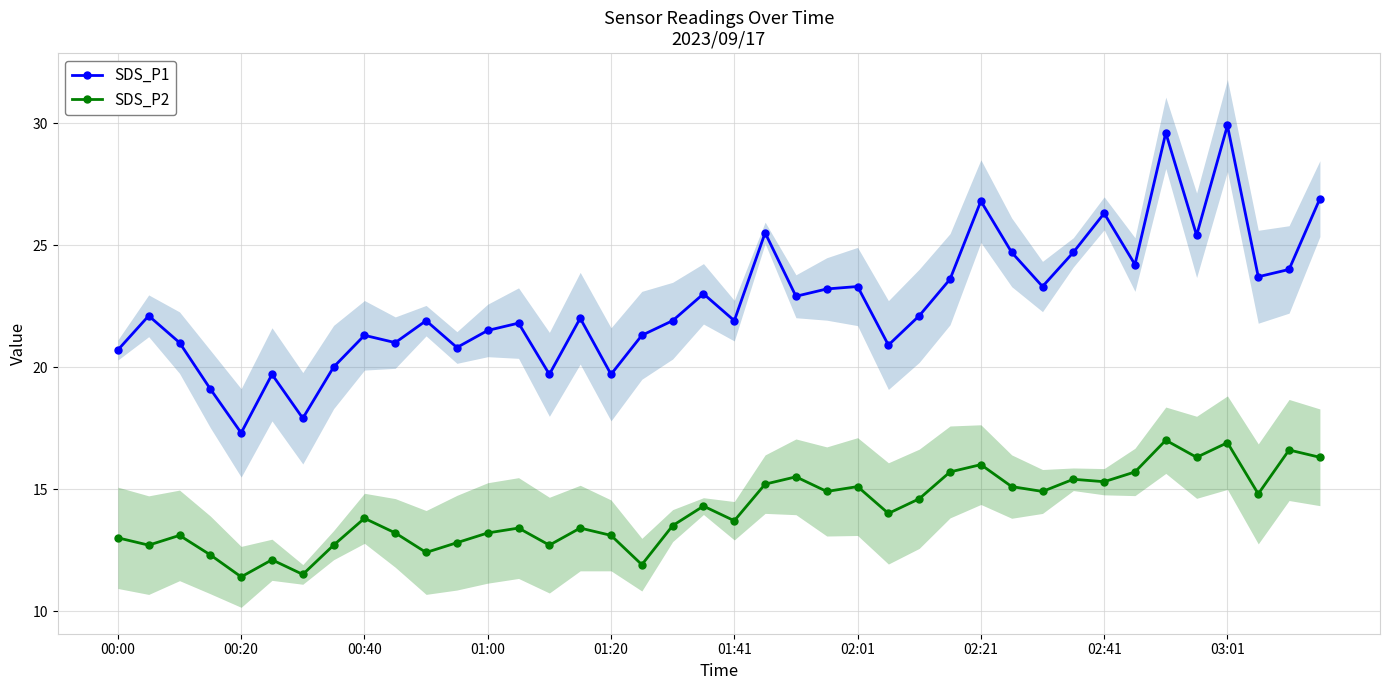

Where is SDS_P2 nearest to the value 14?

25